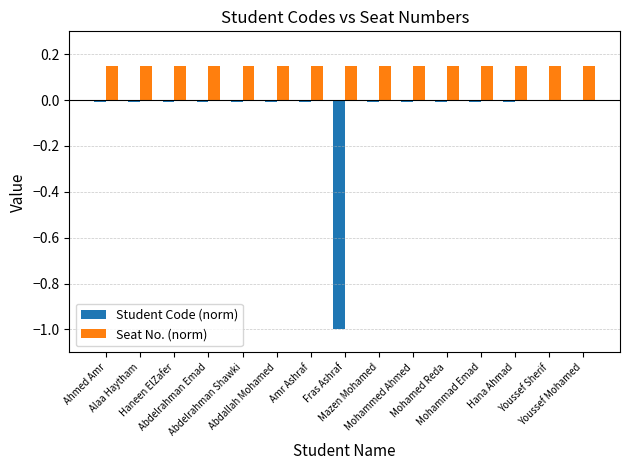

What is the label of the 12th bar from the left?

Mohammad Emad